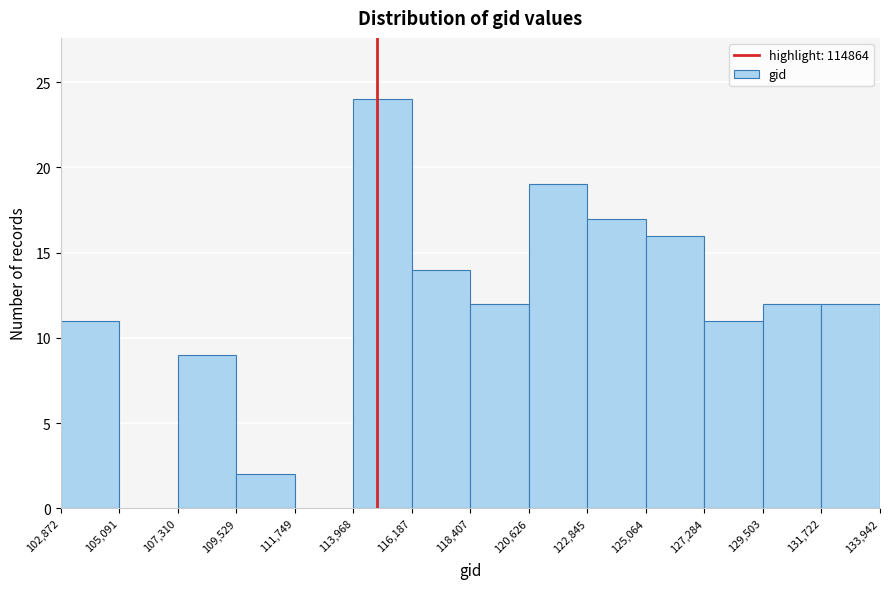

Which range on the x-axis has the tallest bar?

113,968 to 116,187